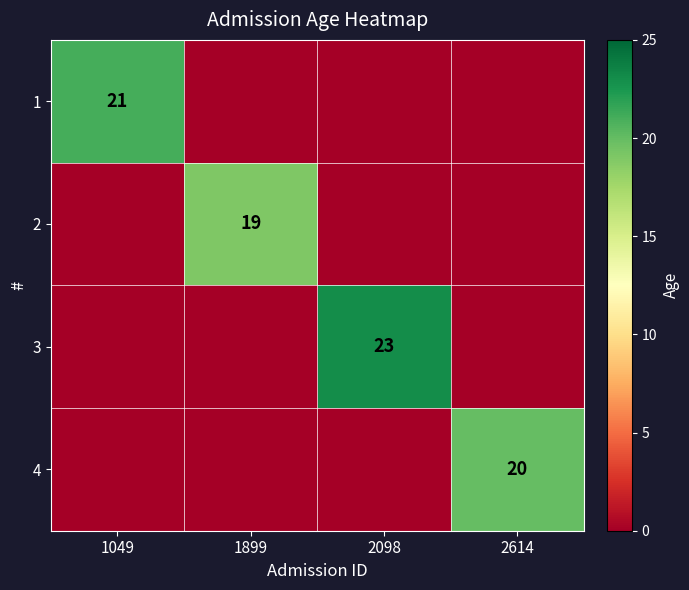

How many distinct data groups are displayed?

4